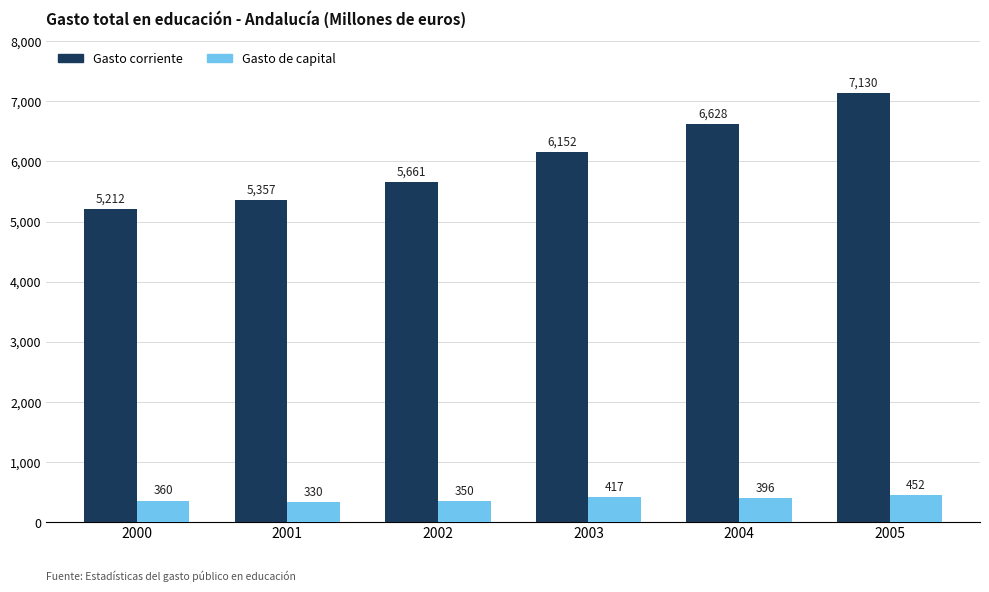

True or false: Gasto corriente has a value of 5211.5 at 2000.

True